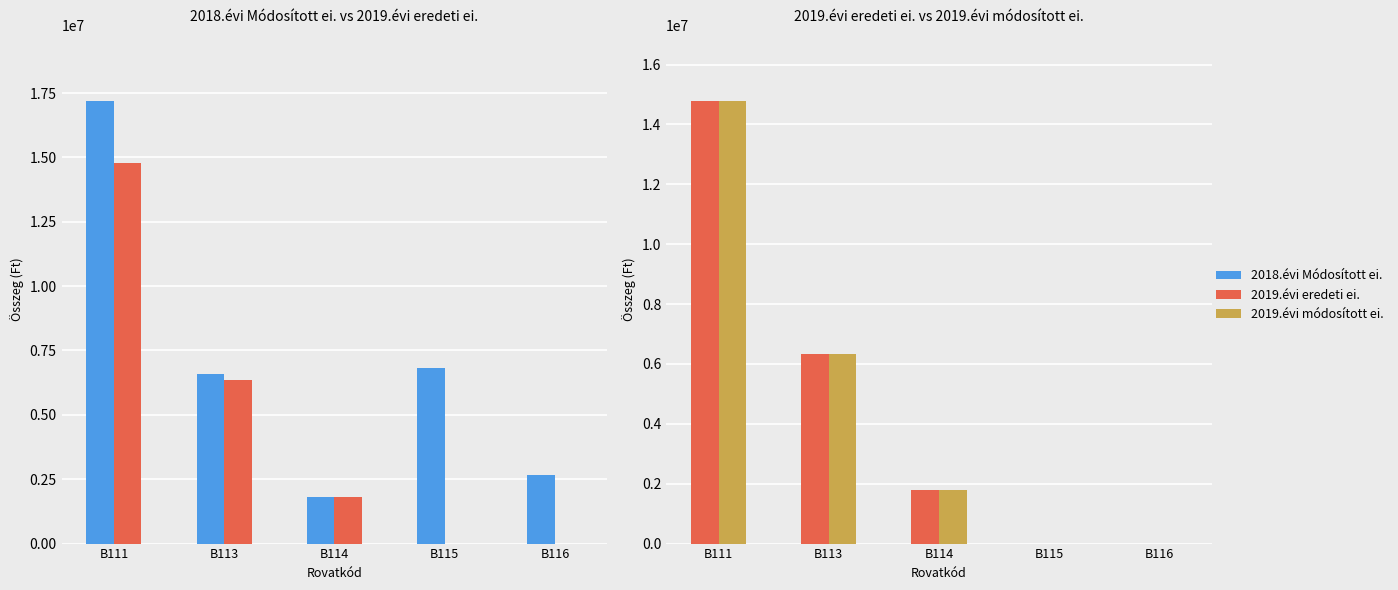

Is the value of 2019.évi módosított ei. at B111 greater than the value of 2018.évi Módosított ei. at B115?

Yes